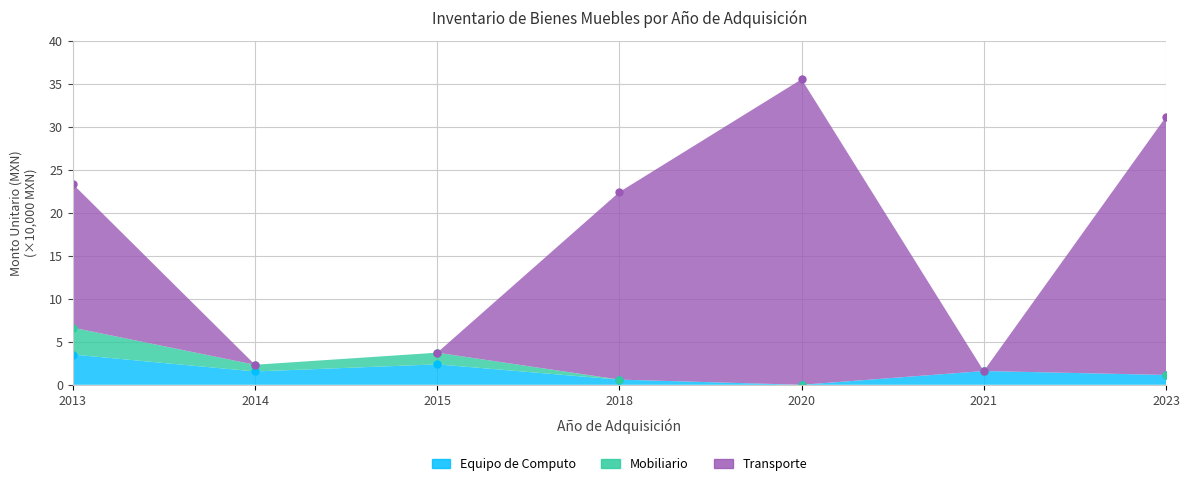

What is the value of the Transporte point at the 5th from the left?

35.5